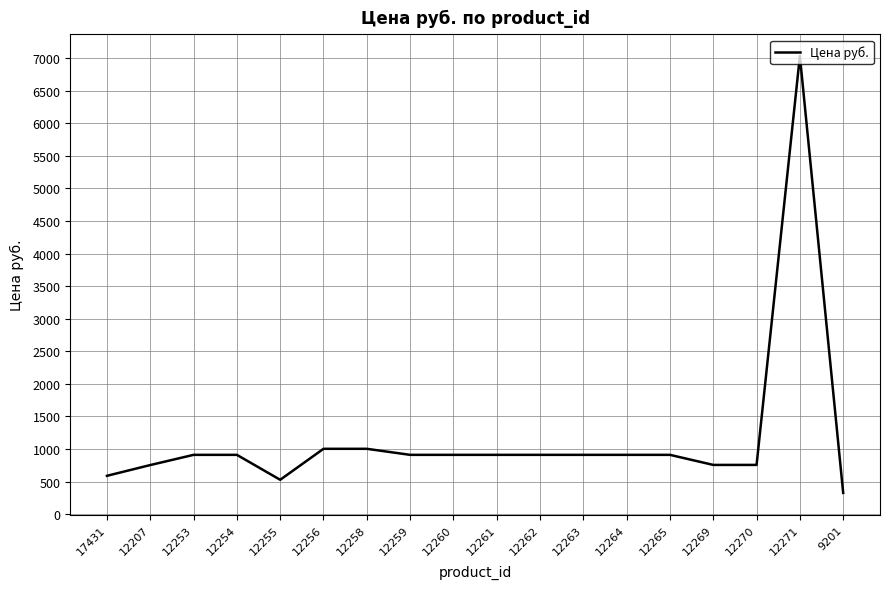

What is the difference between the maximum and minimum values?

6701.7